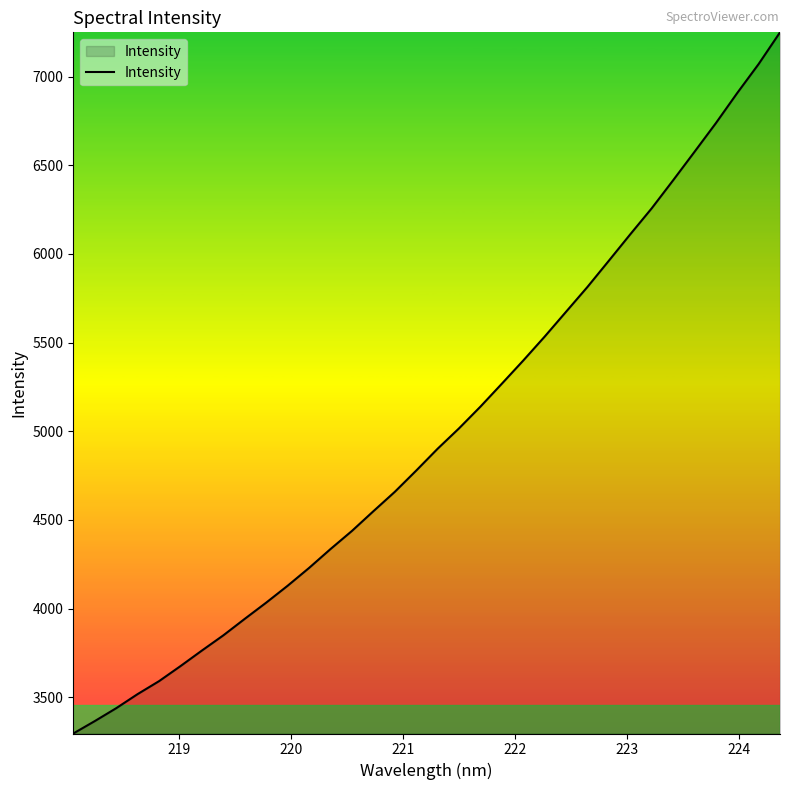

What is the greatest value displayed?

7249.3